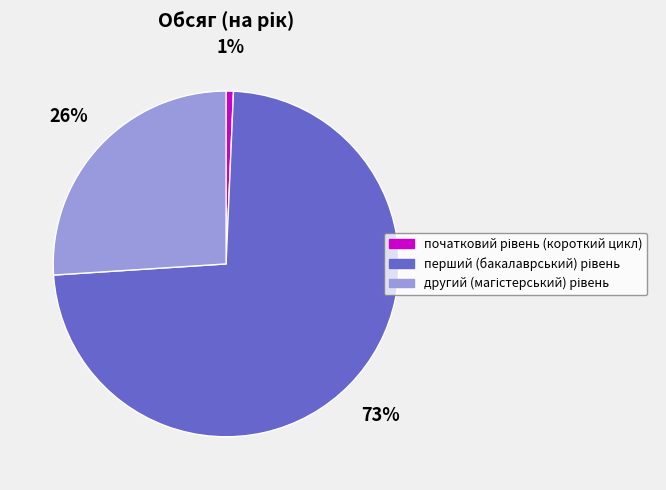

Is there any slice that represents more than half of the pie?

Yes